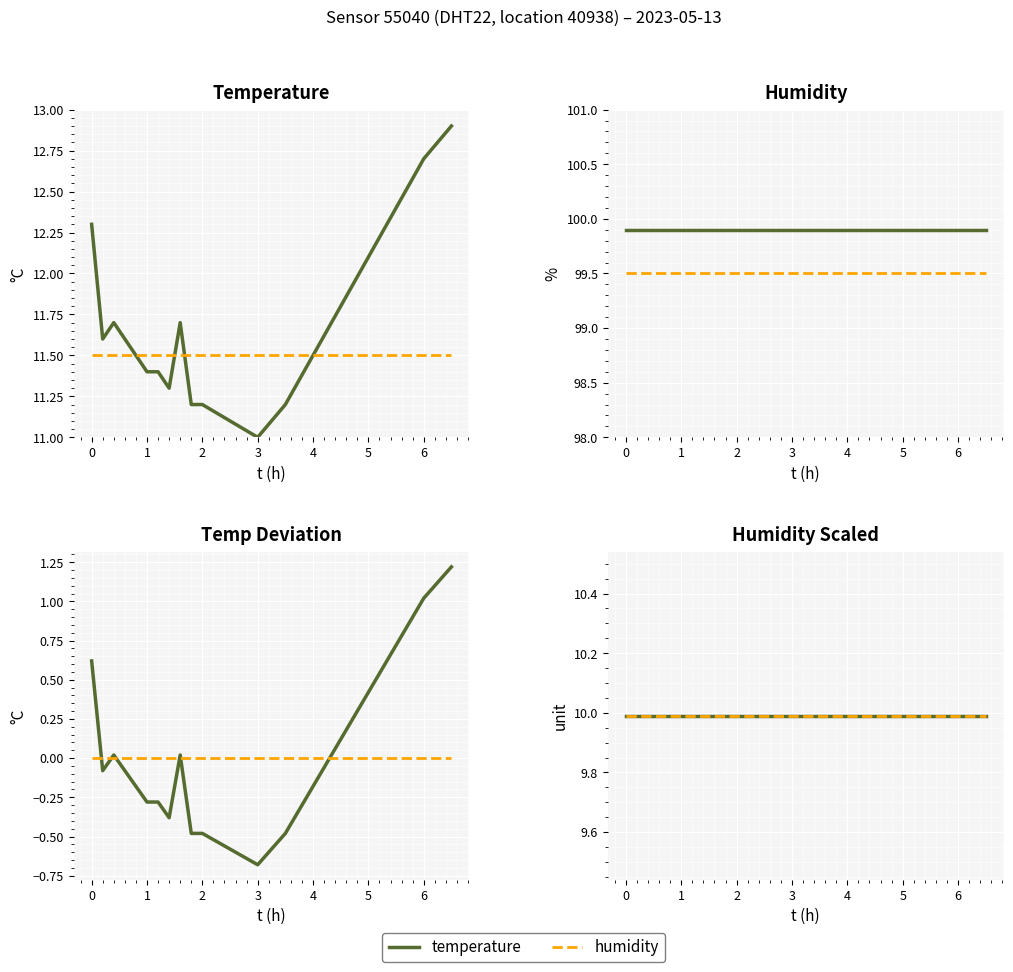

Reading right to left, transcribe all the data shown in this chart.

temperature: 1.2	1.0	0.7	0.4	0.1	-0.2	-0.5	-0.7	-0.6	-0.5	-0.5	0.0	-0.4	-0.3	-0.3	-0.2	-0.1	0.0	-0.1	0.6
humidity (ref): 11.5	11.5	11.5	11.5	11.5	11.5	11.5	11.5	11.5	11.5	11.5	11.5	11.5	11.5	11.5	11.5	11.5	11.5	11.5	11.5
humidity: 0.0	0.0	0.0	0.0	0.0	0.0	0.0	0.0	0.0	0.0	0.0	0.0	0.0	0.0	0.0	0.0	0.0	0.0	0.0	0.0
humidity baseline: 99.5	99.5	99.5	99.5	99.5	99.5	99.5	99.5	99.5	99.5	99.5	99.5	99.5	99.5	99.5	99.5	99.5	99.5	99.5	99.5
humidity/10: 10.0	10.0	10.0	10.0	10.0	10.0	10.0	10.0	10.0	10.0	10.0	10.0	10.0	10.0	10.0	10.0	10.0	10.0	10.0	10.0
mean humidity/10: 10.0	10.0	10.0	10.0	10.0	10.0	10.0	10.0	10.0	10.0	10.0	10.0	10.0	10.0	10.0	10.0	10.0	10.0	10.0	10.0